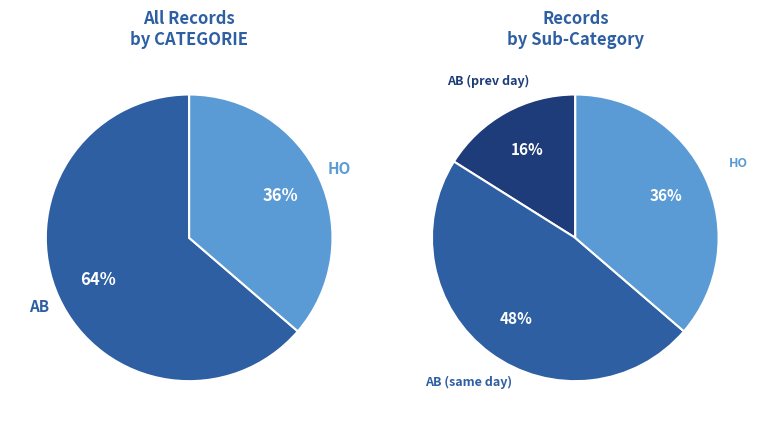

To the nearest percent, what is the average slice percentage?

50%